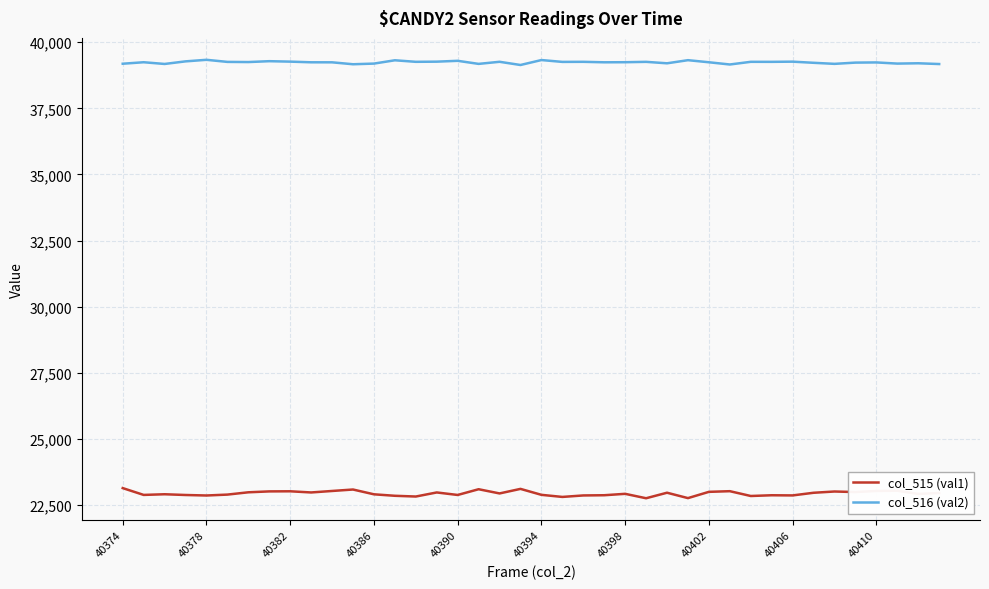

What is the minimum value for col_515 (val1)?

22754